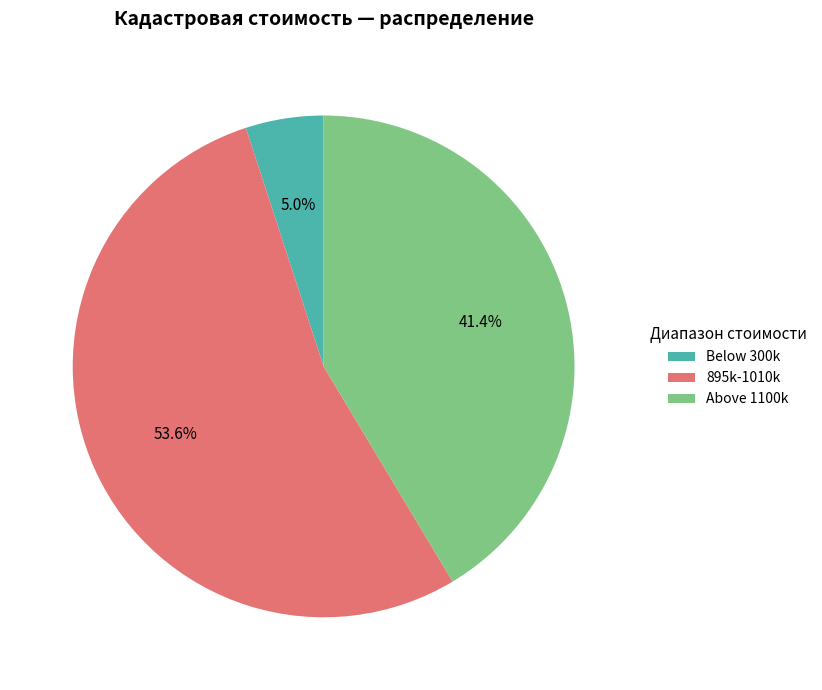

What percentage do Above 1100k and 895k-1010k together represent?

95.0%